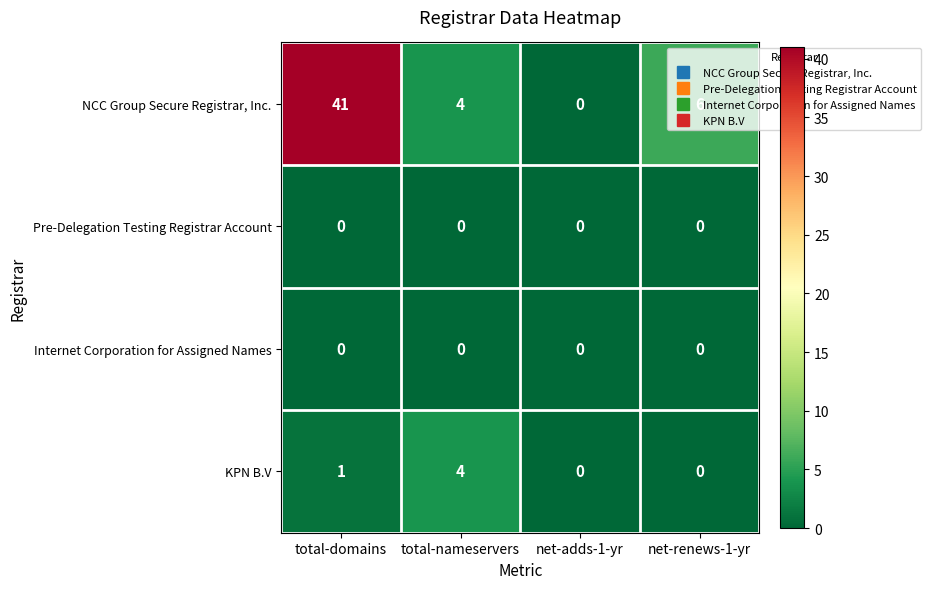

Which series has the largest total across all categories?

NCC Group Secure Registrar, Inc.